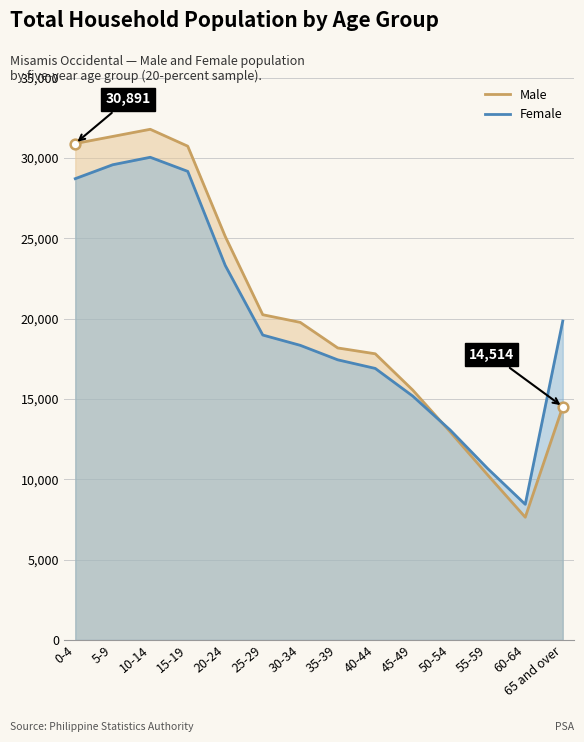

What is the sum of the Female values at 20-24 and 50-54?

36366